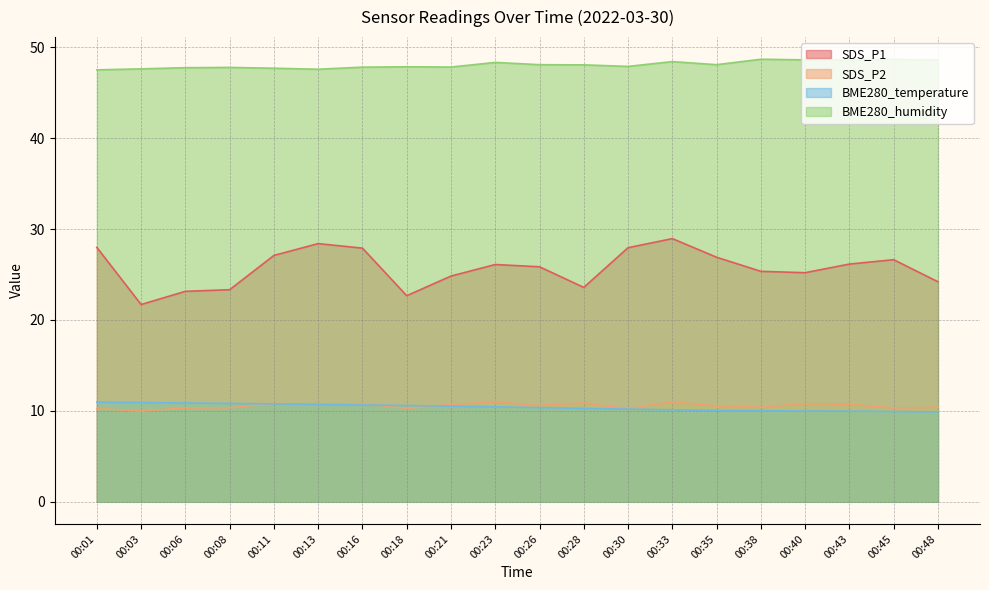

At how many categories does at least one series exceed 33?

20